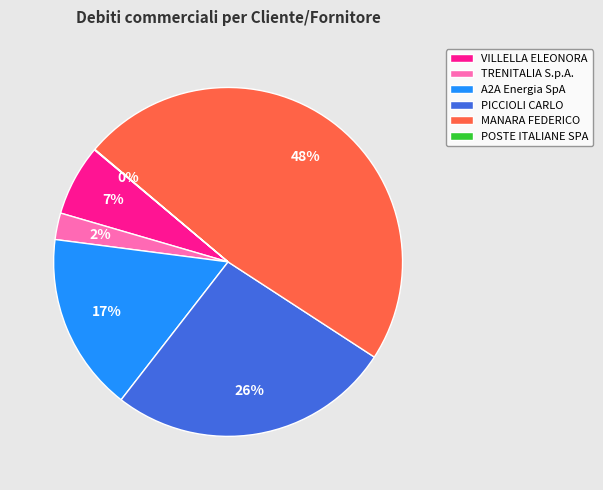

To the nearest percent, what is the difference between the largest and smallest slice percentages?

48%